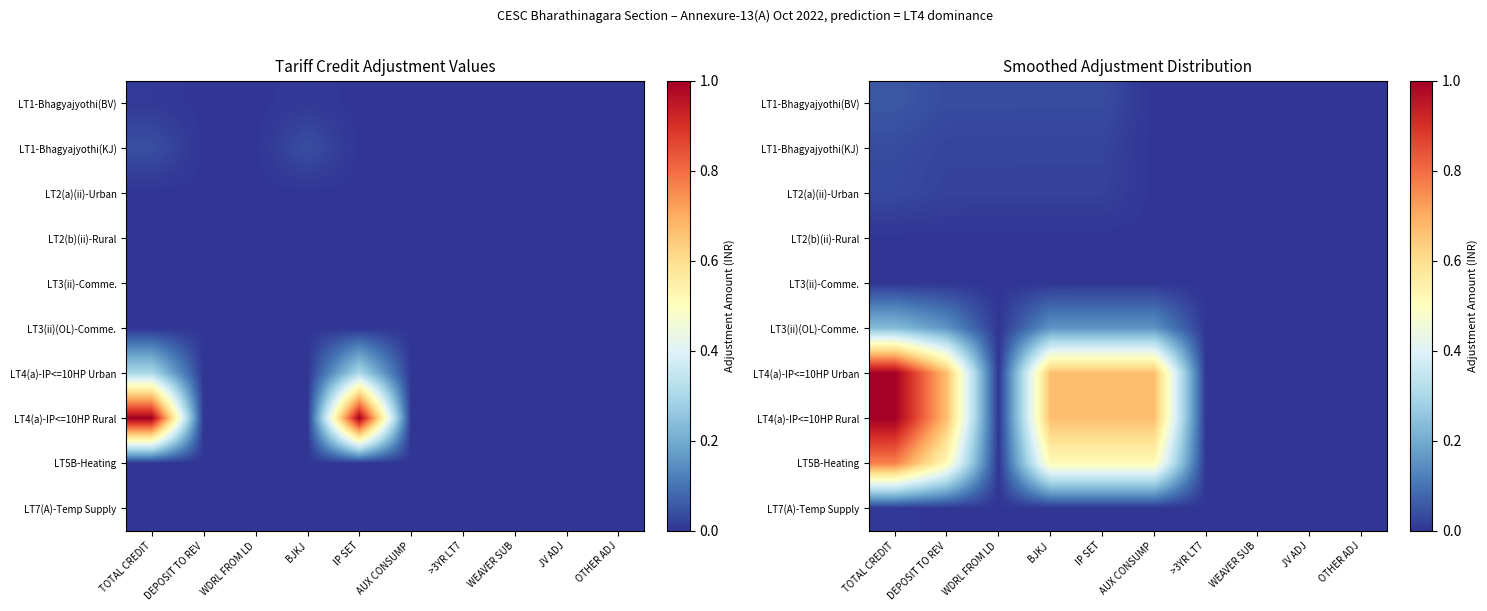

Is it true that LT1-Bhagyajyothi(KJ) equals 0.0 at AUX CONSUMP?

False